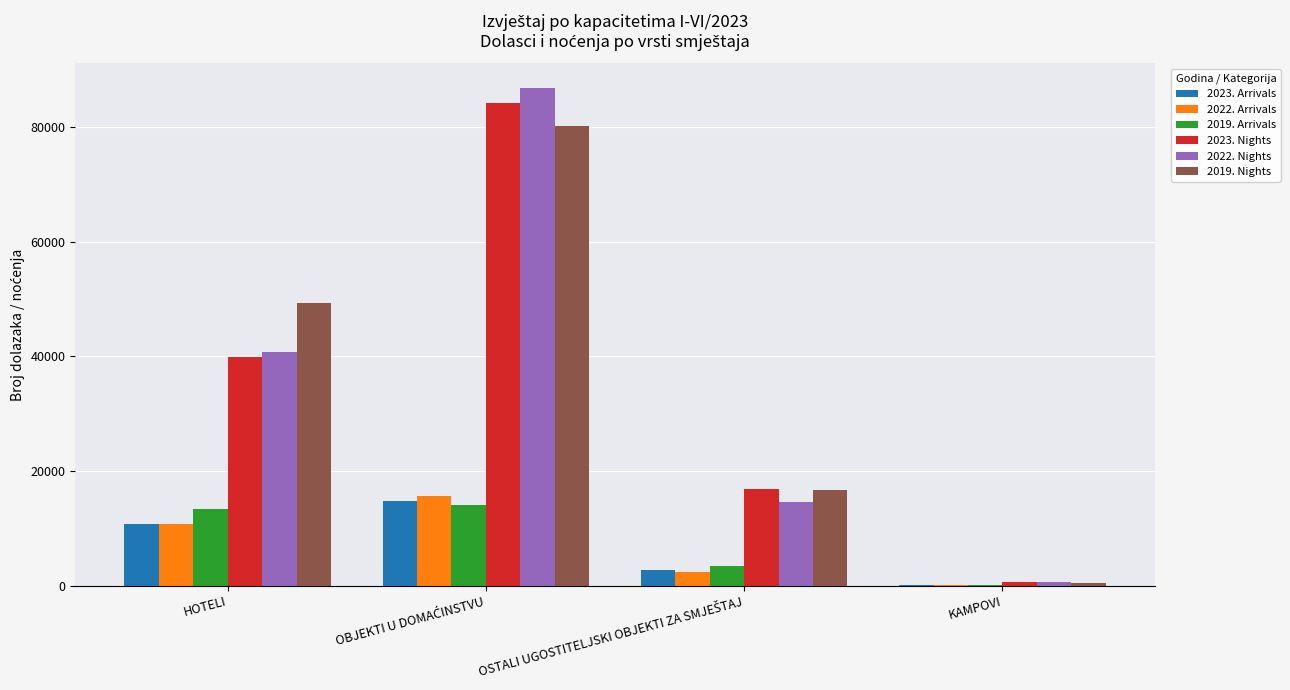

Reading left to right, transcribe all the data shown in this chart.

2023. Arrivals: 10780	14764	2664	80
2022. Arrivals: 10816	15705	2400	133
2019. Arrivals: 13384	14038	3502	84
2023. Nights: 39853	84234	16869	566
2022. Nights: 40789	86779	14536	632
2019. Nights: 49377	80155	16692	439